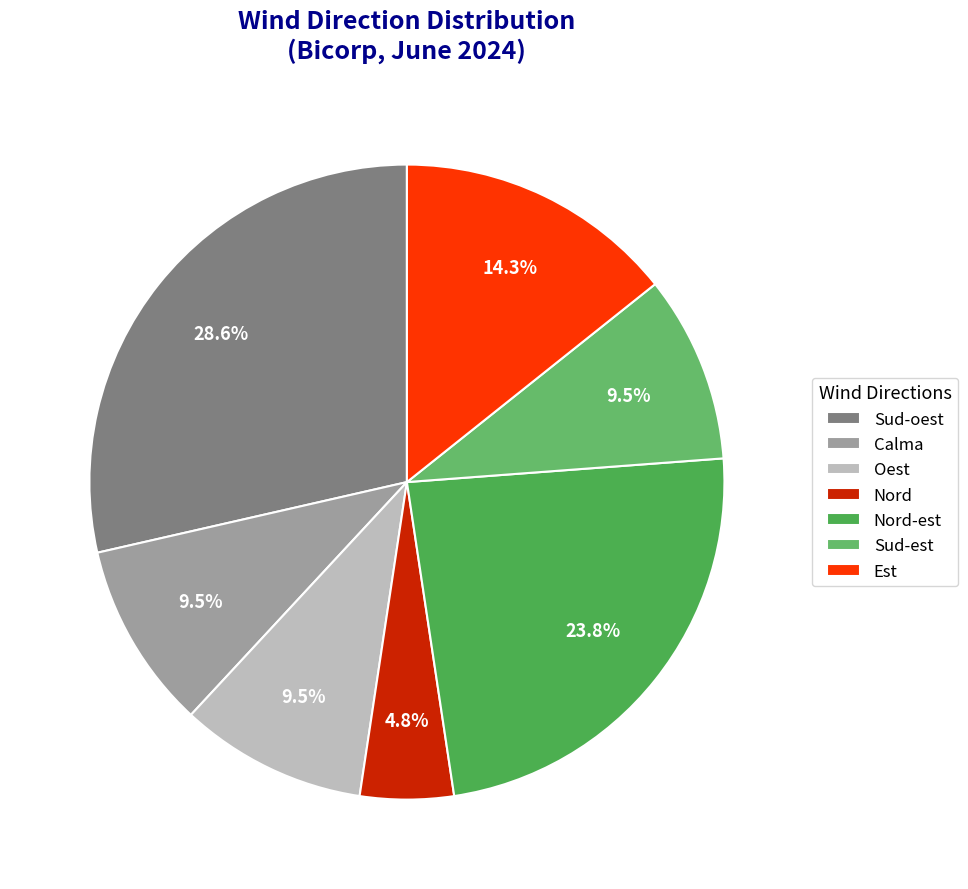

How many slices are in this pie chart?

7